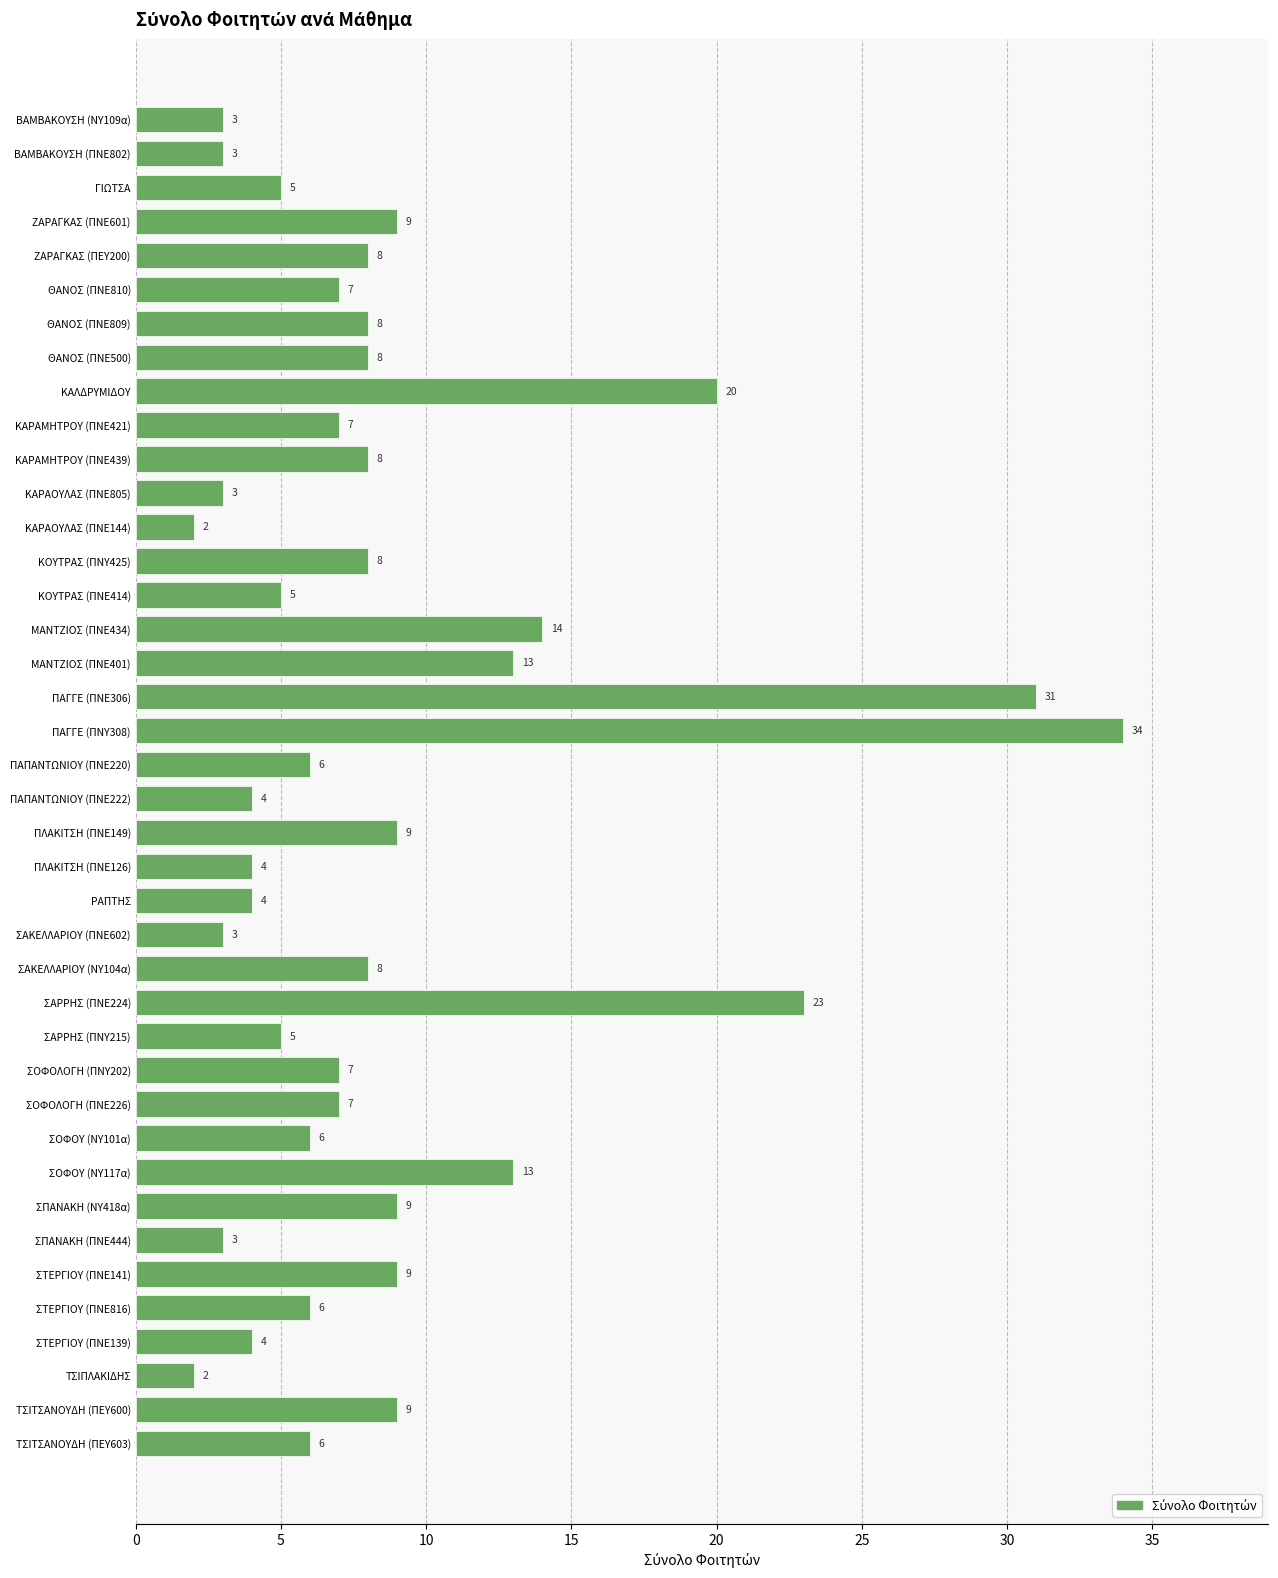

Reading top to bottom, extract all data points from this chart.

3	3	5	9	8	7	8	8	20	7	8	3	2	8	5	14	13	31	34	6	4	9	4	4	3	8	23	5	7	7	6	13	9	3	9	6	4	2	9	6